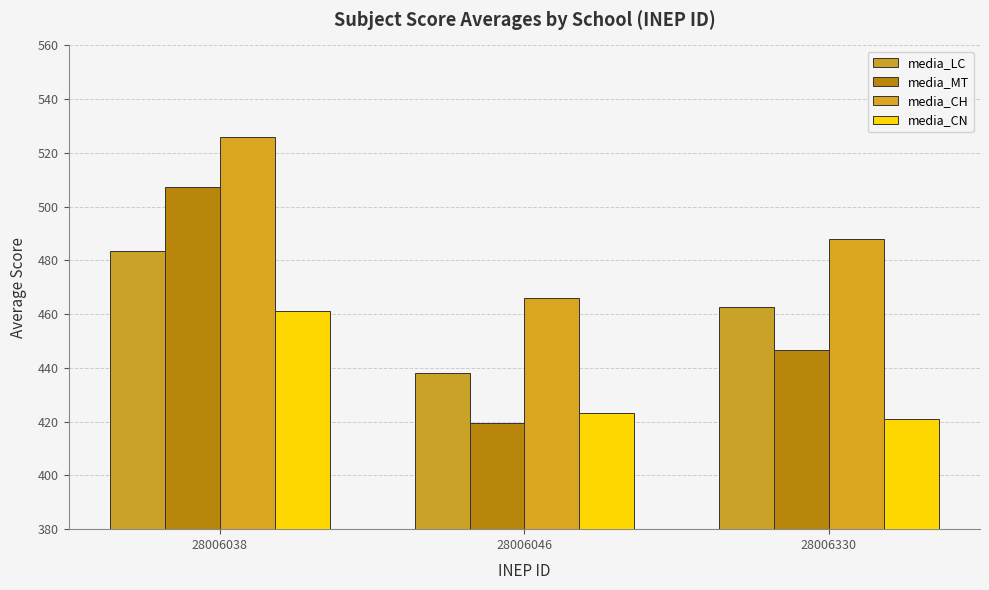

How many data points in media_CN are less than 423?

1